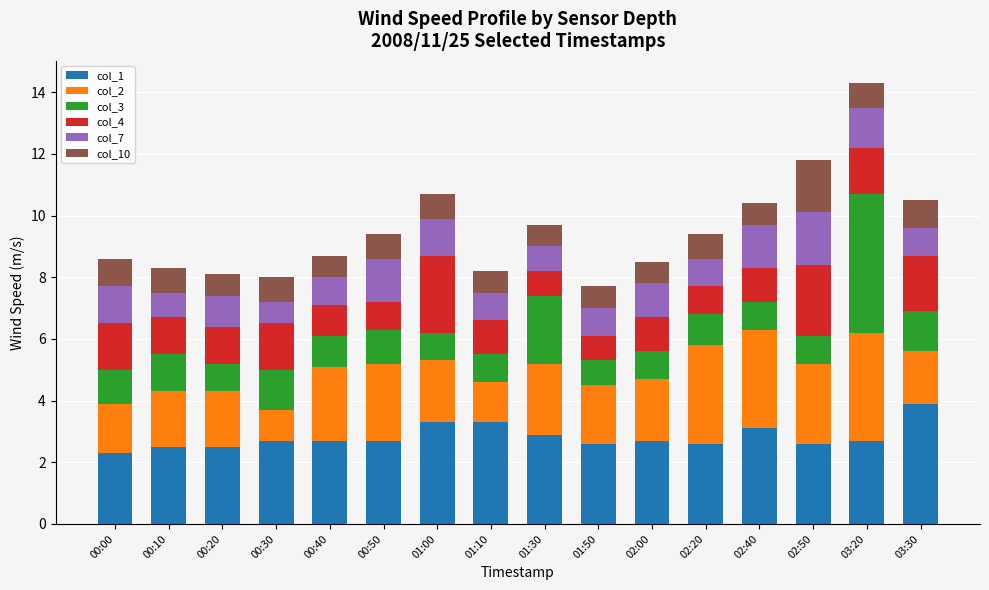

What is the highest value of the col_1 series?

3.9